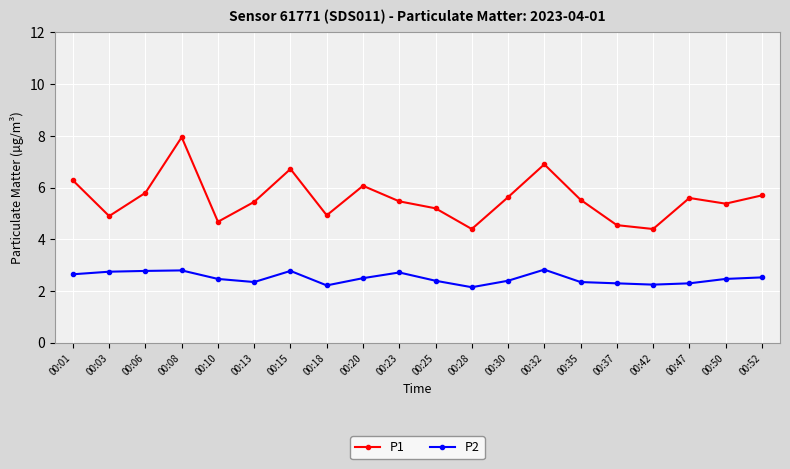

What are all the series names shown in the legend?

P1, P2